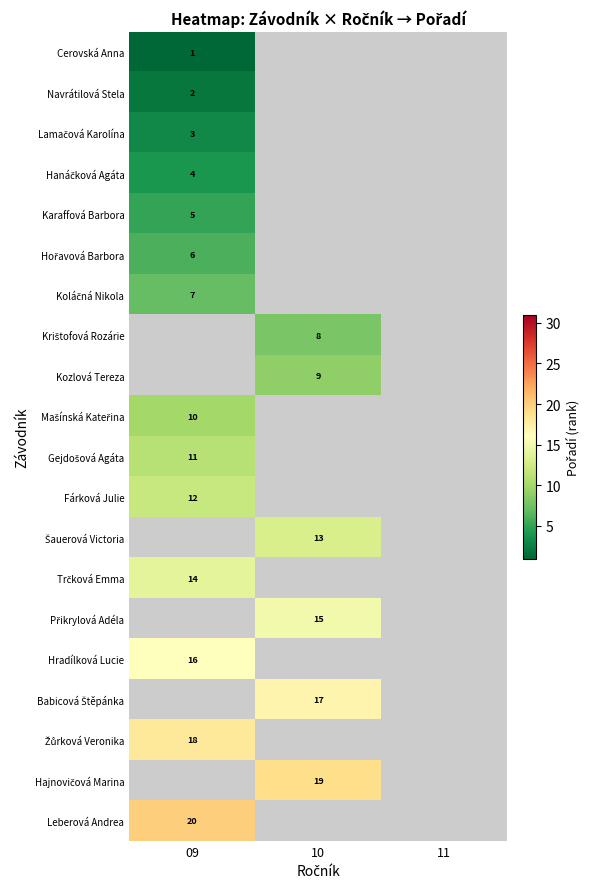

True or false: Leberová Andrea has a value of 5 at 09.

False